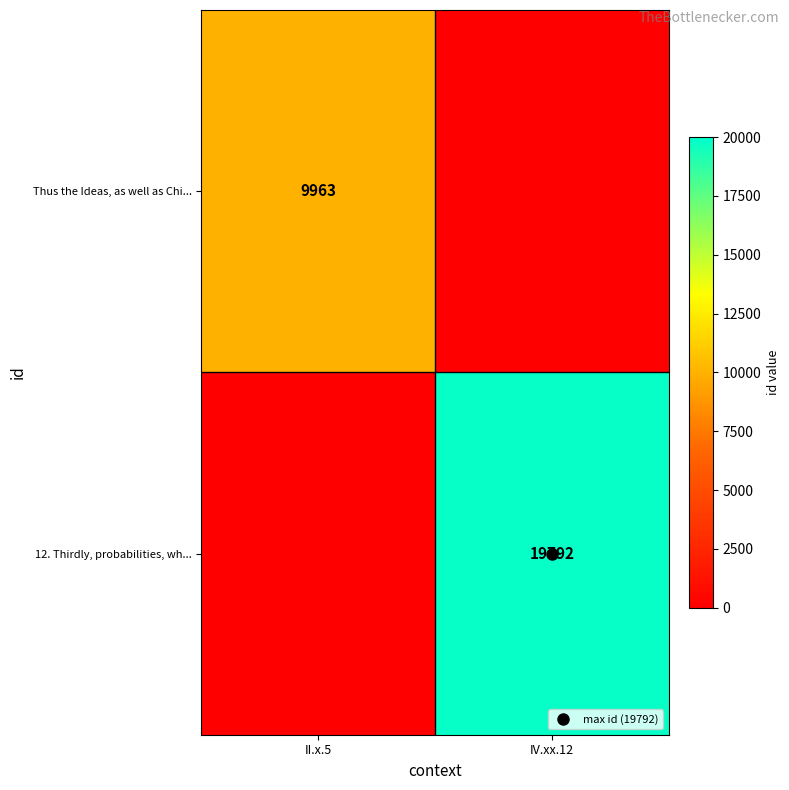

Rank the series at IV.xx.12 from highest to lowest value.

12. Thirdly, probabilities, wh..., Thus the Ideas, as well as Chi...